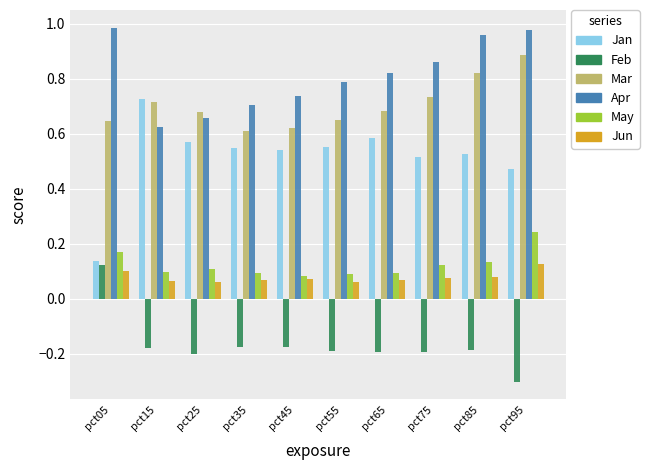

What are all the series names shown in the legend?

Jan, Feb, Mar, Apr, May, Jun